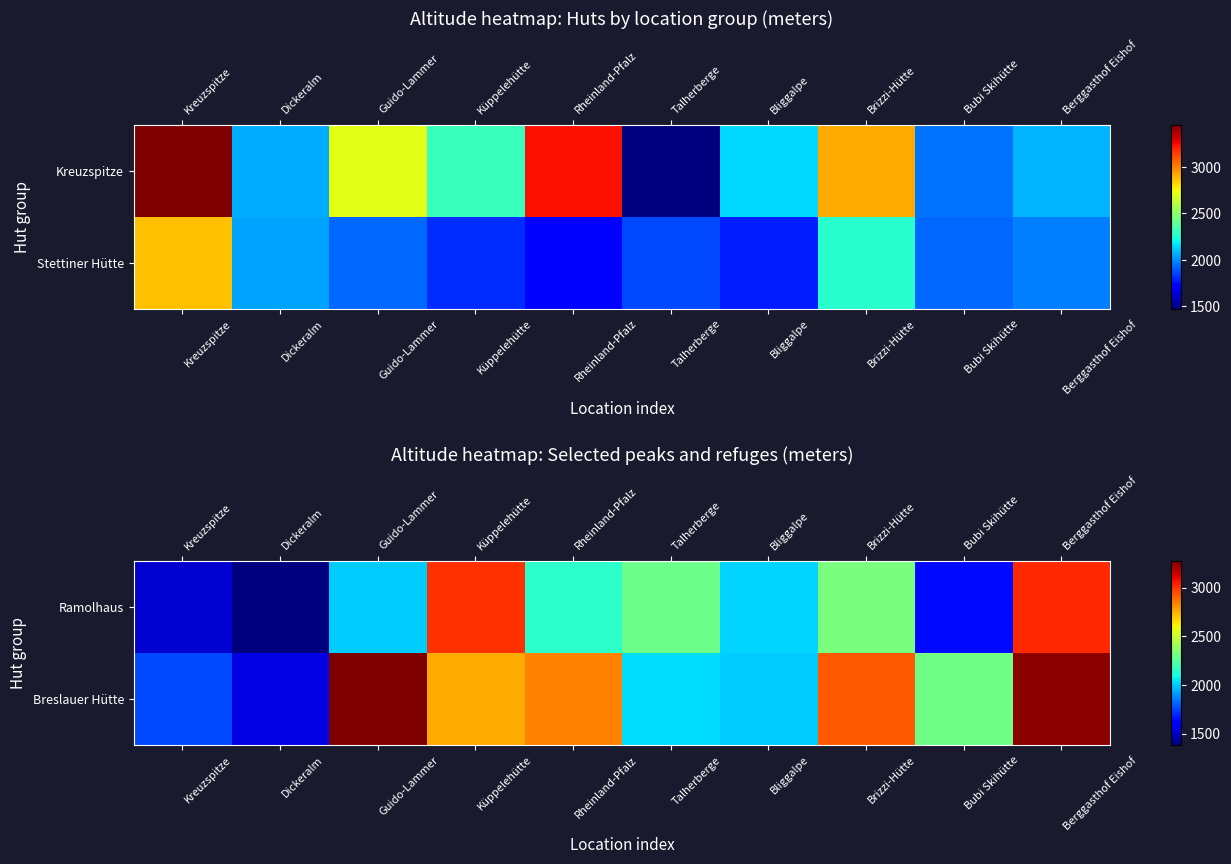

The Breslauer Hütte series shows 5133 at Brizzi-Hütte. True or false?

False